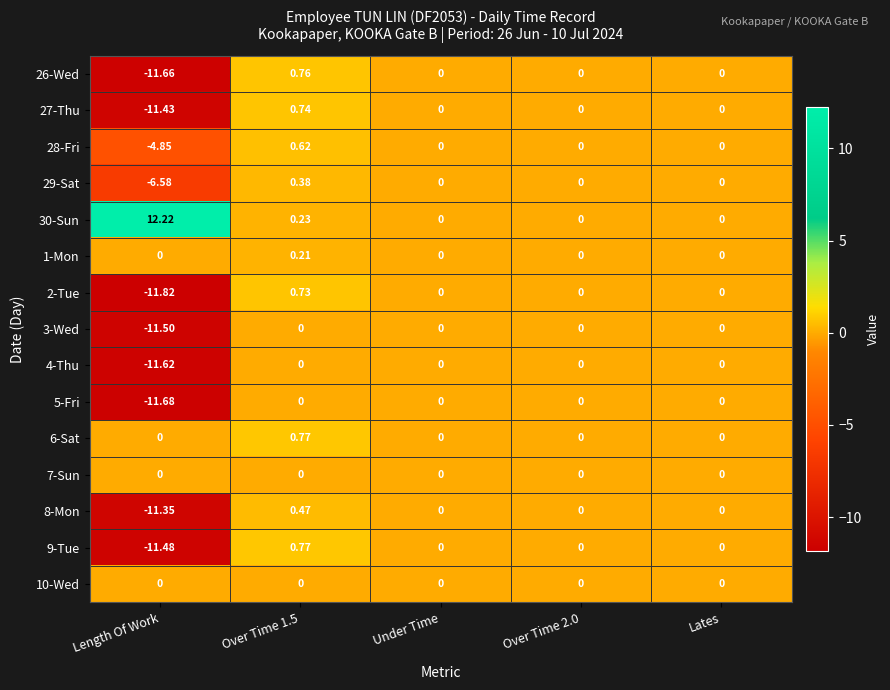

What is the minimum value shown in the chart?

-11.8